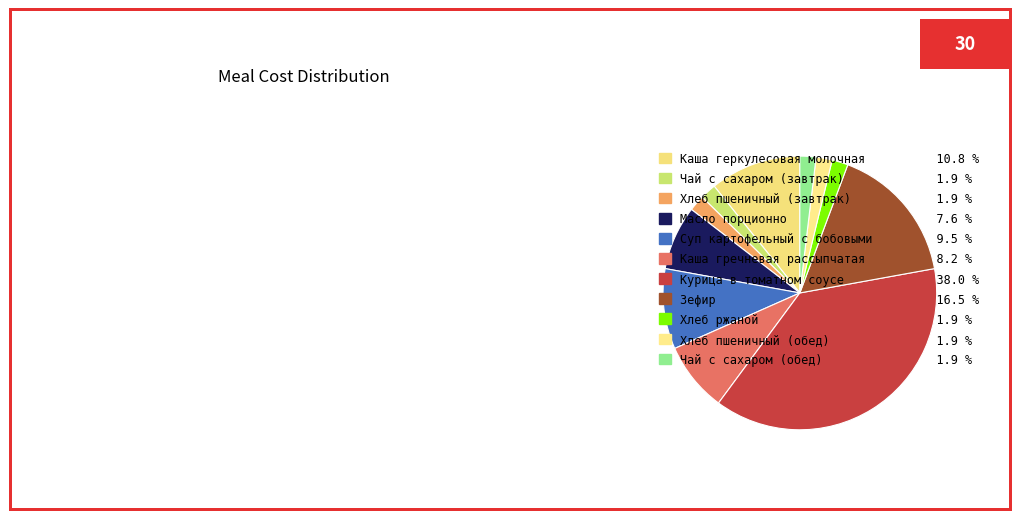

How much of the chart is everything except Каша геркулесовая молочная?

89.2%